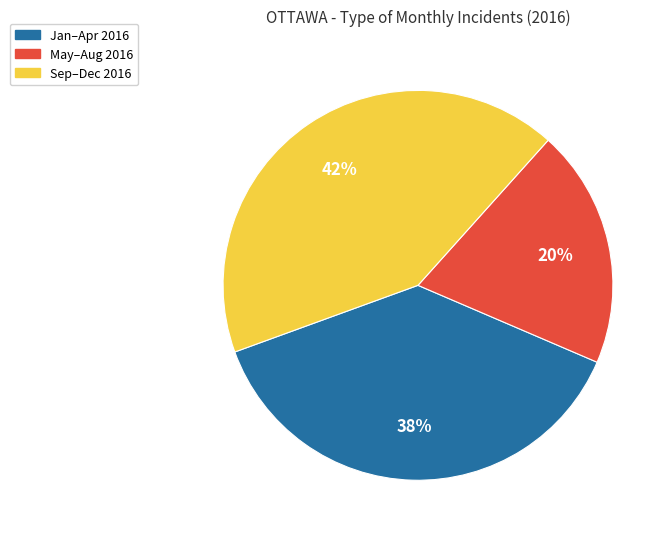

Is there any slice that represents more than half of the pie?

No